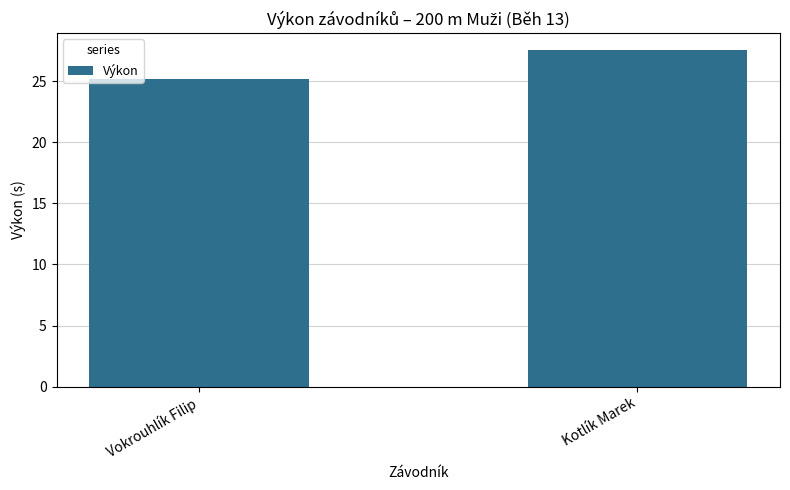

What is the maximum value shown in the chart?

27.5